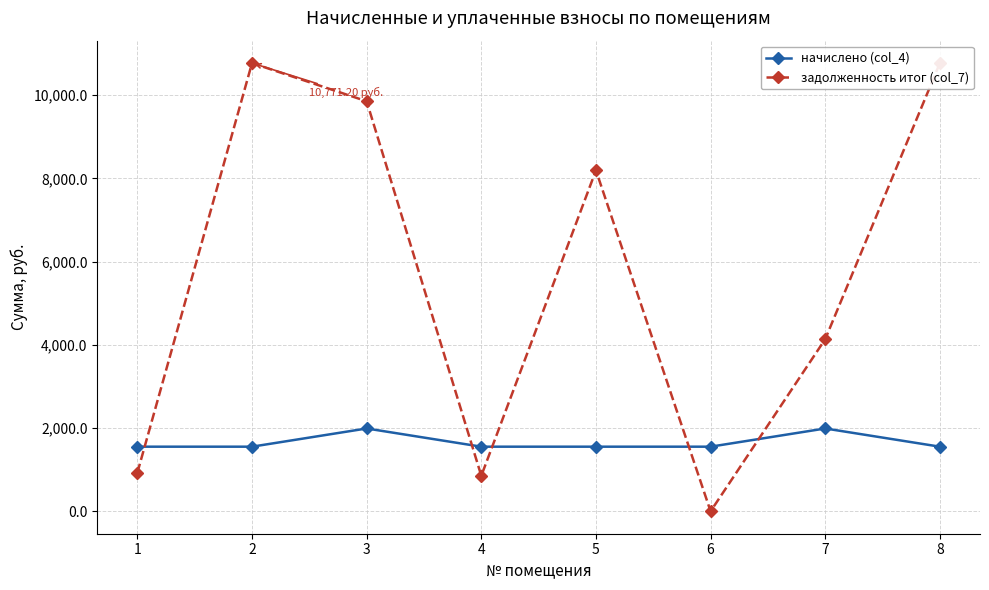

Reading left to right, transcribe all the data shown in this chart.

начислено (col_4): 1555.2	1555.2	1992.6	1555.2	1555.2	1555.2	1992.6	1555.2
задолженность итог (col_7): 930.2	10771.2	9853.9	855.8	8193.8	2.5	4138.7	10771.2